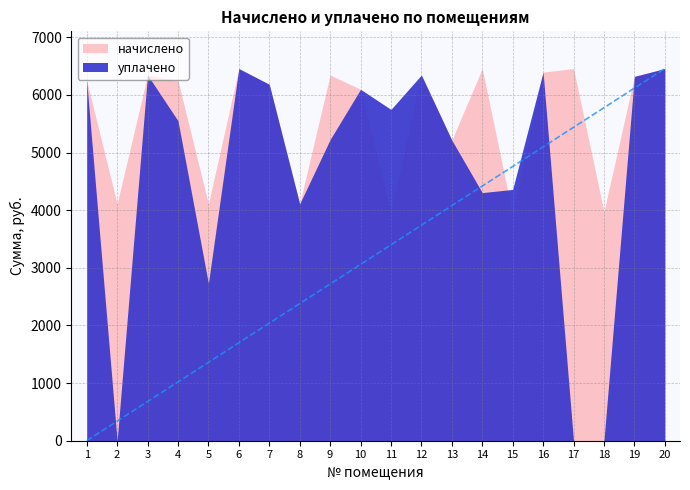

What is the sum of all начислено values?

111780.2